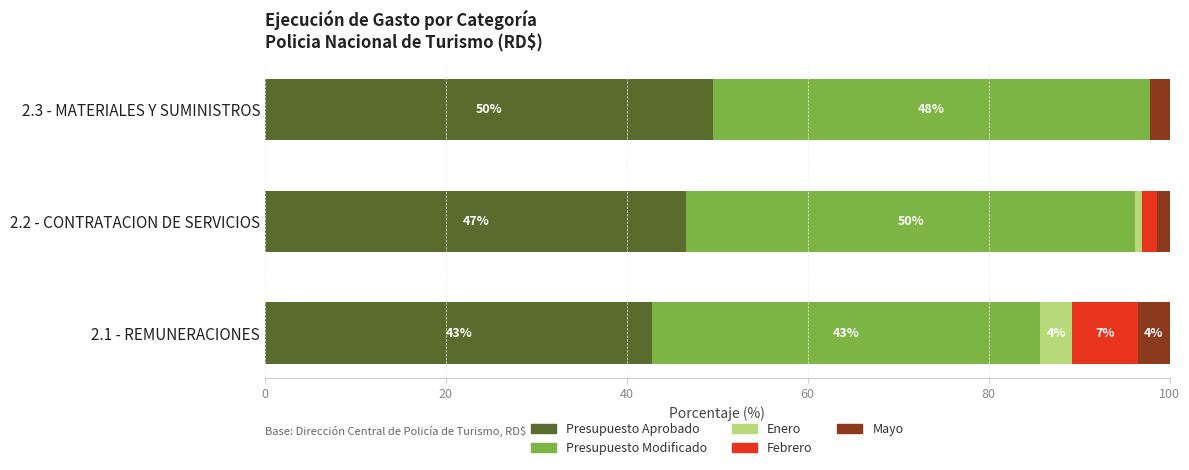

What are all the series names shown in the legend?

Presupuesto Aprobado, Presupuesto Modificado, Enero, Febrero, Mayo